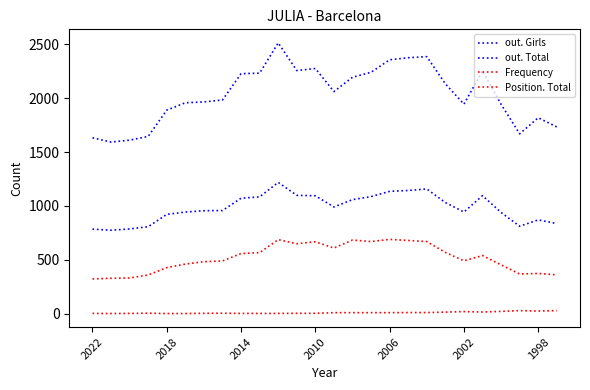

True or false: Position. Total and out. Total cross at least once.

False